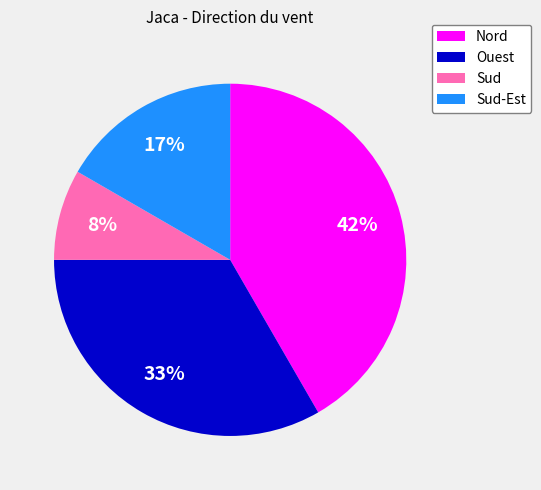

True or false: Sud accounts for 1% of the total.

False